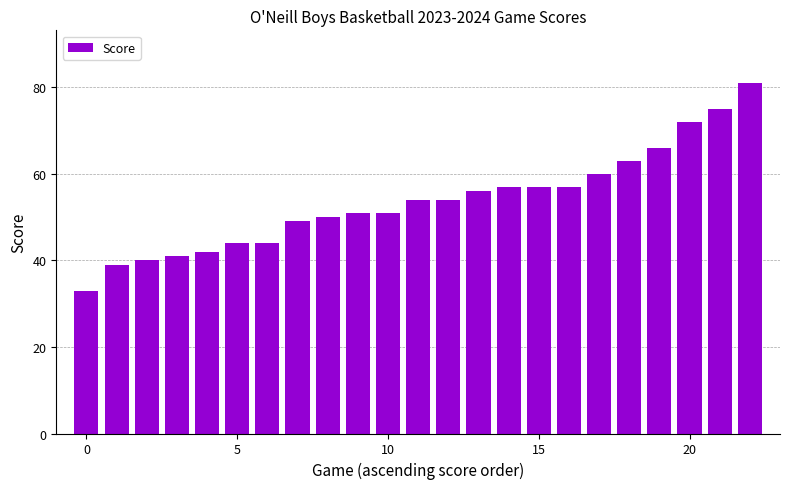

What is the value of the 5th bar from the left?

42